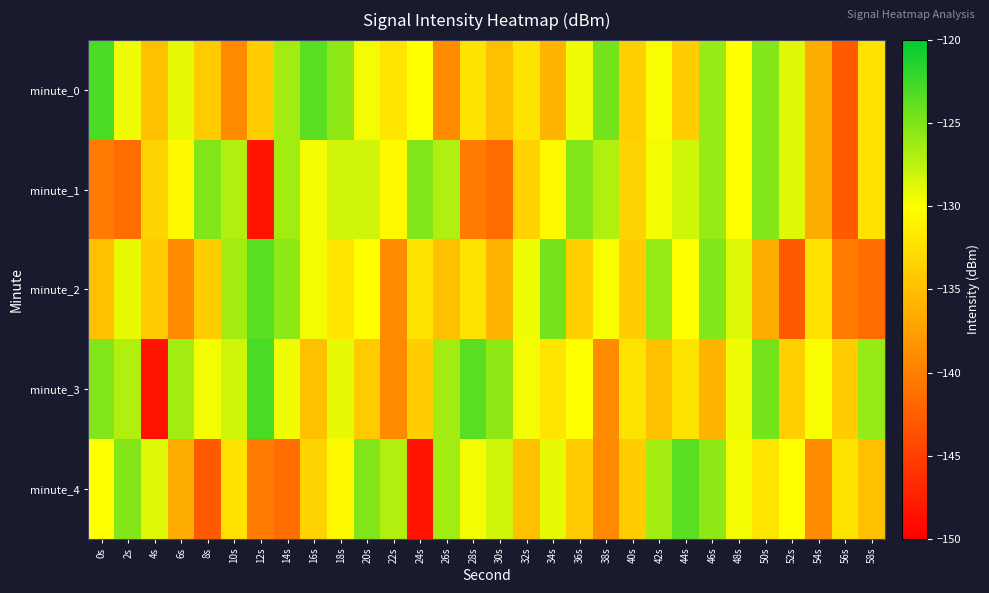

Reading left to right, list all the values displayed in this chart.

minute_0: 0s=-123.0	2s=-129.4	4s=-134.9	6s=-129.1	8s=-134.1	10s=-139.1	12s=-133.9	14s=-126.4	16s=-123.6	18s=-125.6	20s=-129.6	22s=-132.1	24s=-130.0	26s=-139.0	28s=-132.2	30s=-134.9	32s=-132.2	34s=-135.8	36s=-129.4	38s=-124.7	40s=-133.7	42s=-129.7	44s=-133.9	46s=-126.0	48s=-130.0	50s=-125.3	52s=-128.8	54s=-136.4	56s=-142.9	58s=-132.3
minute_1: 0s=-140.3	2s=-141.5	4s=-133.4	6s=-130.4	8s=-125.1	10s=-127.0	12s=-148.6	14s=-126.4	16s=-129.6	18s=-128.2	20s=-128.2	22s=-130.4	24s=-125.1	26s=-127.0	28s=-140.3	30s=-141.5	32s=-133.4	34s=-130.4	36s=-125.1	38s=-127.0	40s=-133.4	42s=-129.6	44s=-128.2	46s=-126.0	48s=-130.0	50s=-125.3	52s=-128.8	54s=-136.4	56s=-142.9	58s=-132.3
minute_2: 0s=-134.9	2s=-129.1	4s=-134.1	6s=-139.1	8s=-133.9	10s=-126.4	12s=-123.6	14s=-125.6	16s=-129.6	18s=-132.1	20s=-130.0	22s=-139.0	24s=-132.2	26s=-134.9	28s=-132.2	30s=-135.8	32s=-129.4	34s=-124.7	36s=-133.7	38s=-129.7	40s=-133.9	42s=-126.0	44s=-130.0	46s=-125.3	48s=-128.8	50s=-136.4	52s=-142.9	54s=-132.3	56s=-140.3	58s=-141.5
minute_3: 0s=-125.1	2s=-127.0	4s=-148.6	6s=-126.4	8s=-129.6	10s=-128.2	12s=-123.0	14s=-129.4	16s=-134.9	18s=-129.1	20s=-134.1	22s=-139.1	24s=-133.9	26s=-126.4	28s=-123.6	30s=-125.6	32s=-129.6	34s=-132.1	36s=-130.0	38s=-139.0	40s=-132.2	42s=-134.9	44s=-132.2	46s=-135.8	48s=-129.4	50s=-124.7	52s=-133.7	54s=-129.7	56s=-133.9	58s=-126.0
minute_4: 0s=-130.0	2s=-125.3	4s=-128.8	6s=-136.4	8s=-142.9	10s=-132.3	12s=-140.3	14s=-141.5	16s=-133.4	18s=-130.4	20s=-125.1	22s=-127.0	24s=-148.6	26s=-126.4	28s=-129.6	30s=-128.2	32s=-134.9	34s=-129.1	36s=-134.1	38s=-139.1	40s=-133.9	42s=-126.4	44s=-123.6	46s=-125.6	48s=-129.6	50s=-132.1	52s=-130.0	54s=-139.0	56s=-132.2	58s=-134.9